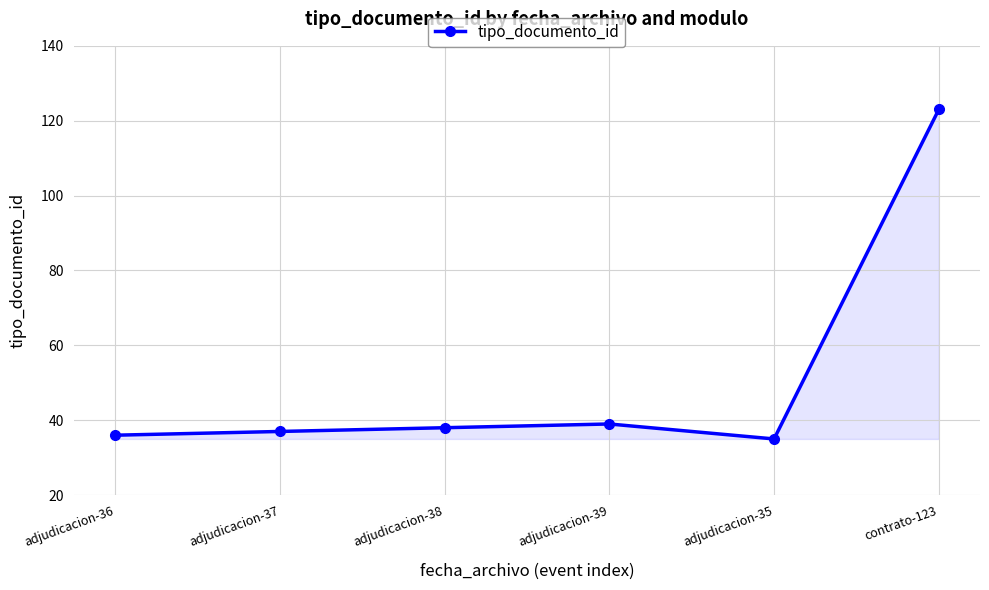

Does the chart display data point markers on the line(s)?

Yes